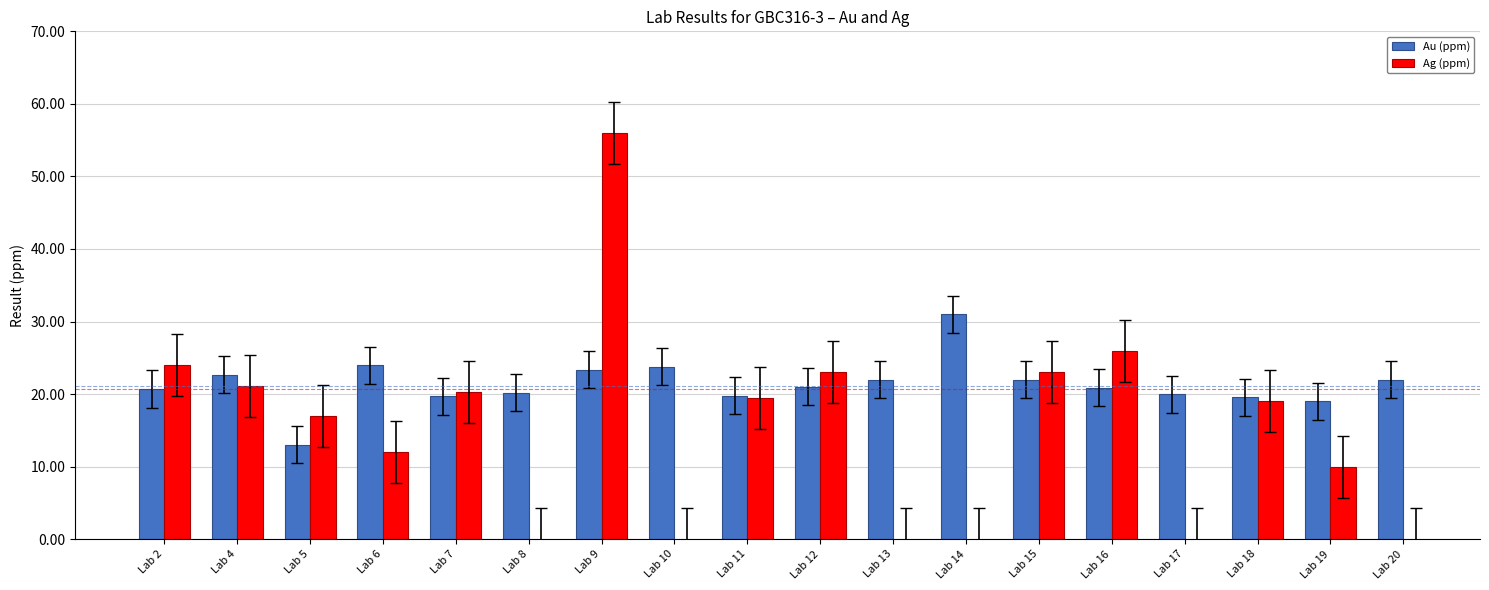

The value of Ag (ppm) at Lab 19 is 4.3. True or false?

False